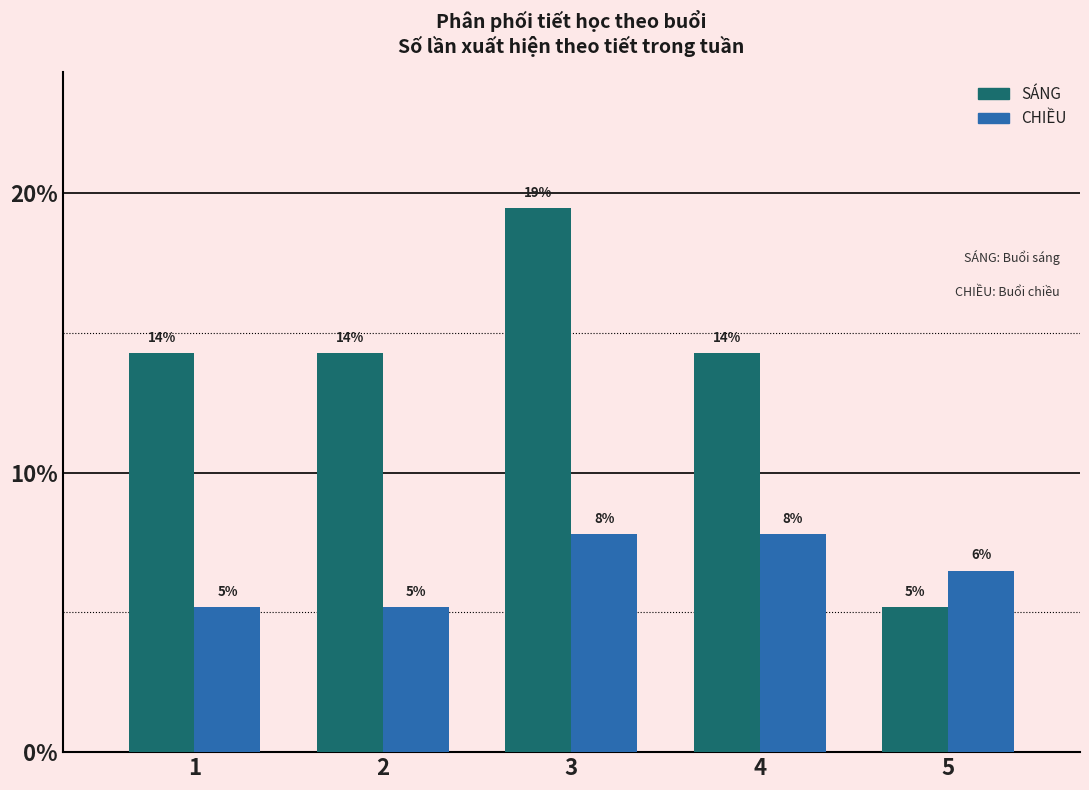

What are all the series names shown in the legend?

SÁNG, CHIỀU